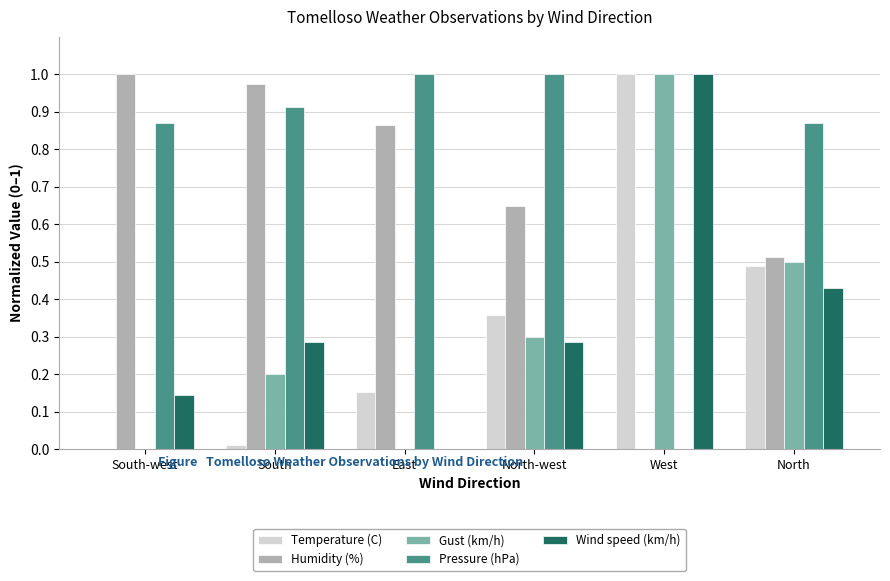

What is the sum of all Temperature (C) values?

2.0